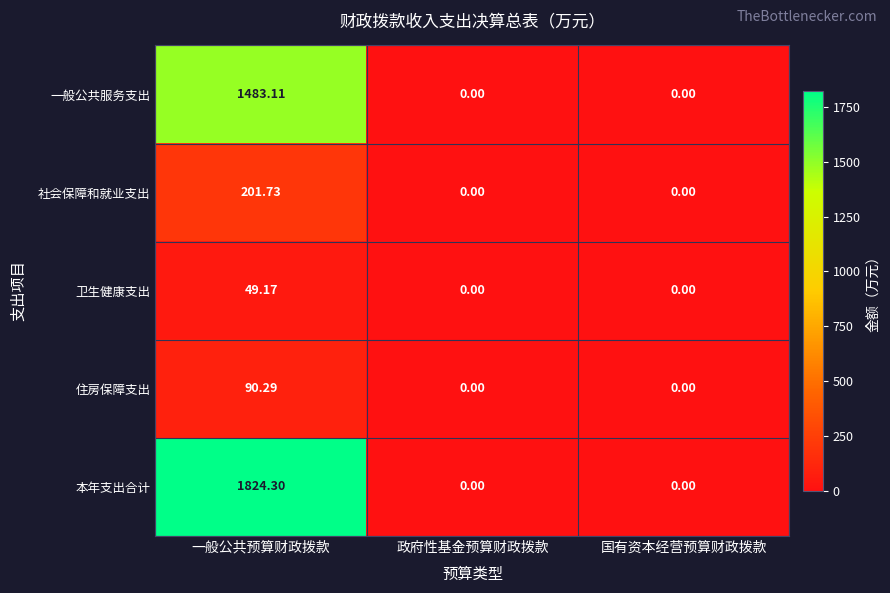

Rank the series by their maximum value, from lowest to highest.

卫生健康支出, 住房保障支出, 社会保障和就业支出, 一般公共服务支出, 本年支出合计